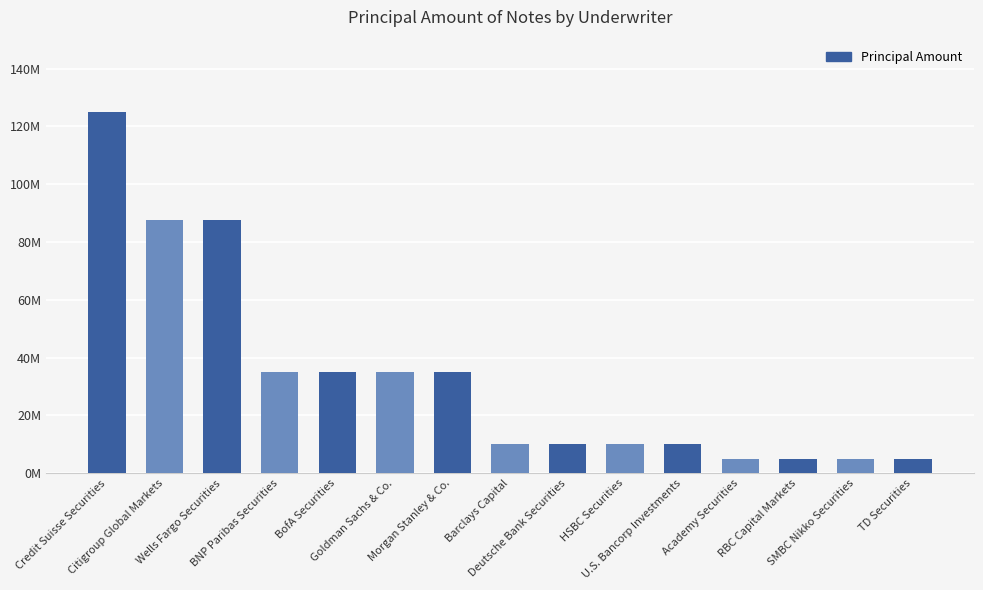

Which has a higher value, Credit Suisse Securities or BNP Paribas Securities?

Credit Suisse Securities